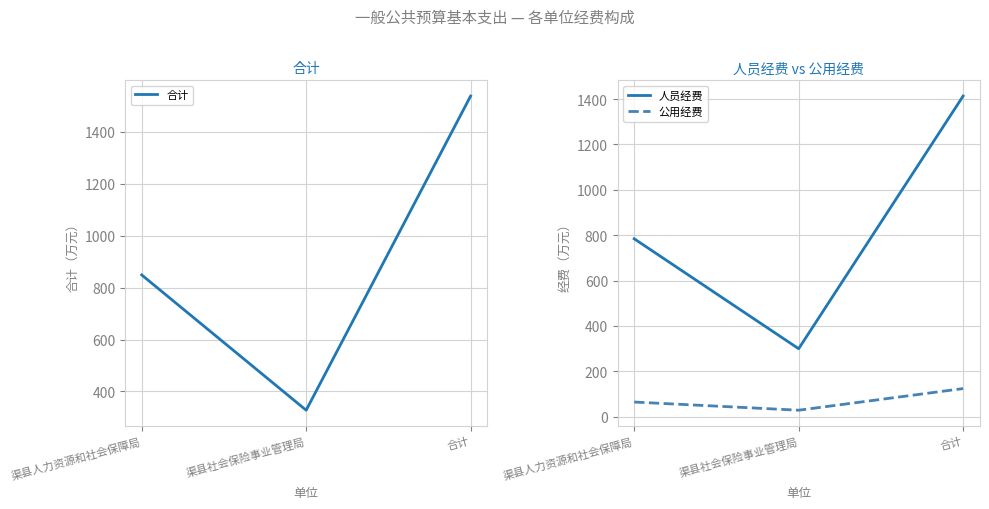

List the series in order of their peak value, highest first.

合计, 人员经费, 公用经费